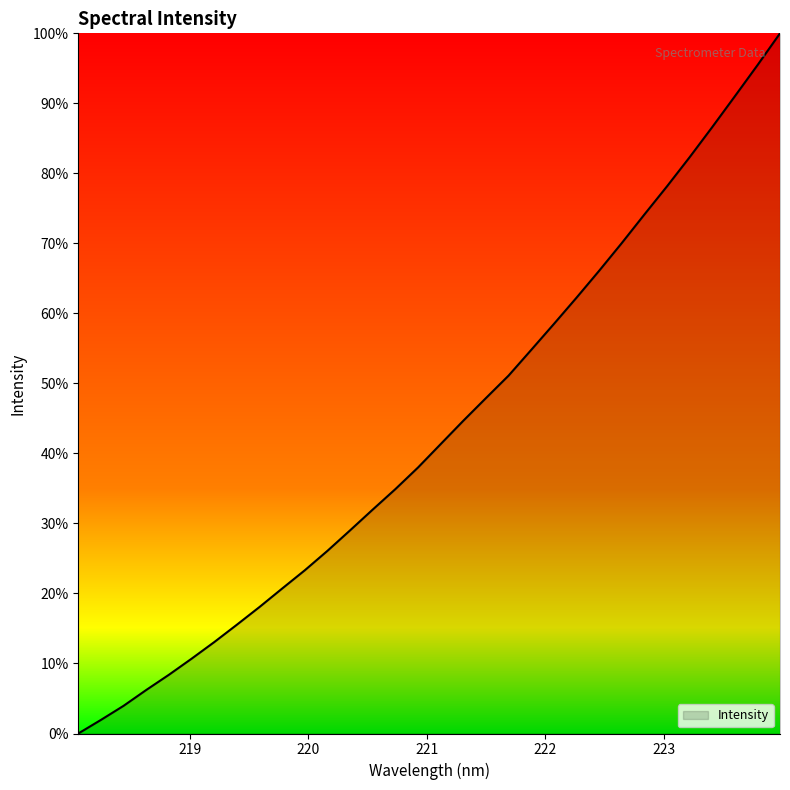

What is the maximum value shown in the chart?

100.0